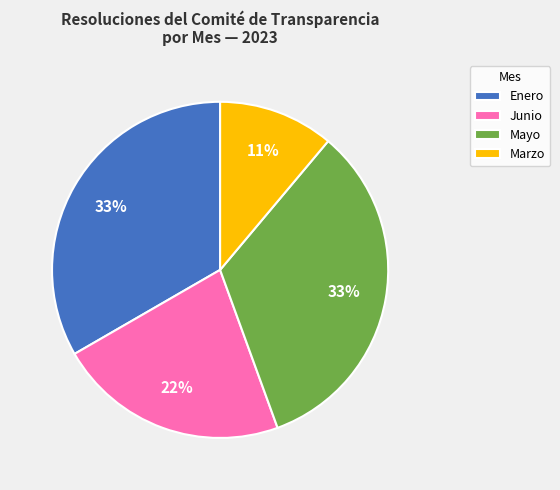

To the nearest percent, what is the average slice percentage?

25%